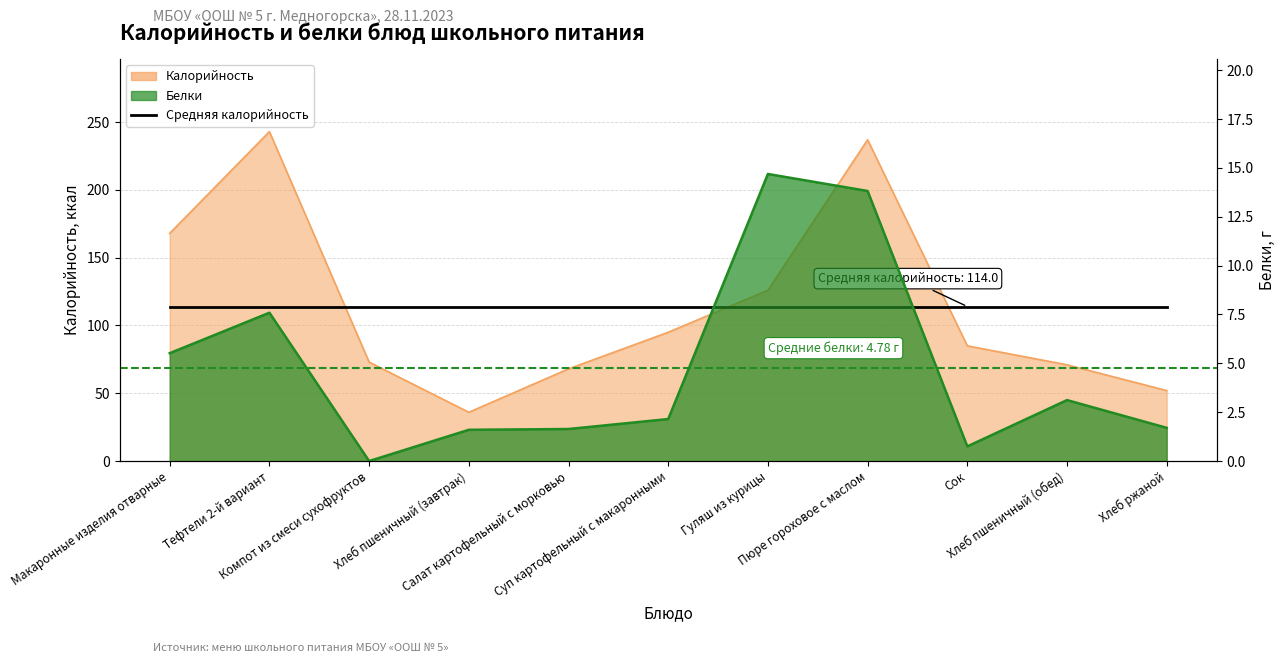

Reading right to left, extract all data points from this chart.

Калорийность: 52.0	71.0	85.0	237.0	126.0	95.0	68.0	36.0	73.0	243.0	168.0
Белки: 1.7	3.1	0.8	13.8	14.7	2.1	1.6	1.6	0.0	7.6	5.5